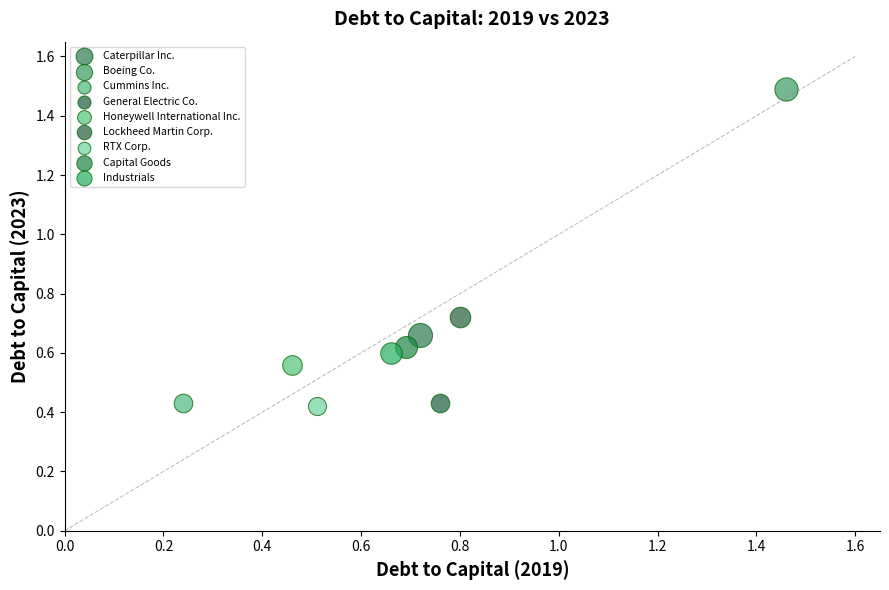

What are all the series names shown in the legend?

Caterpillar Inc., Boeing Co., Cummins Inc., General Electric Co., Honeywell International Inc., Lockheed Martin Corp., RTX Corp., Capital Goods, Industrials